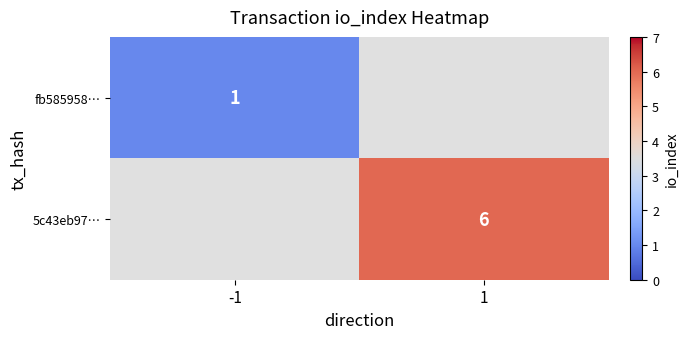

Is it true that 5c43eb97… equals 3 at 1?

False